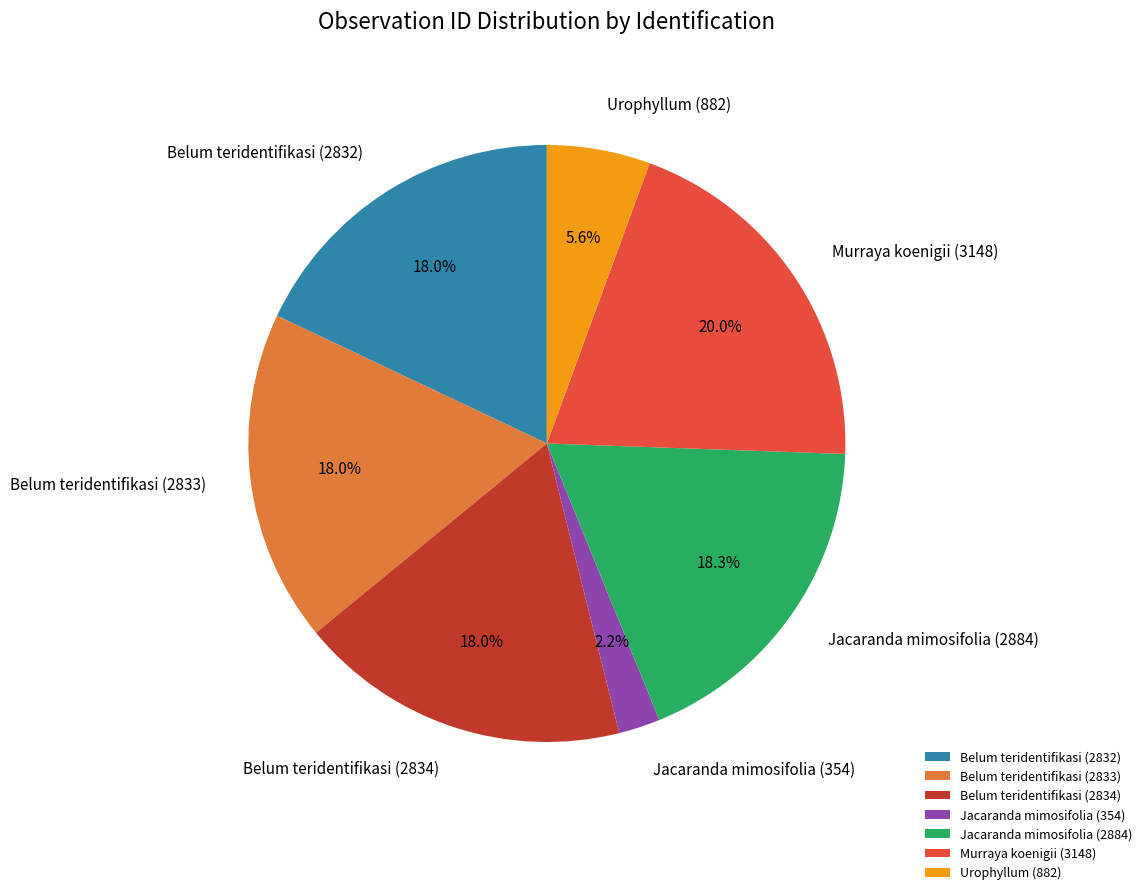

Is Belum teridentifikasi (2834) the majority of the pie?

No